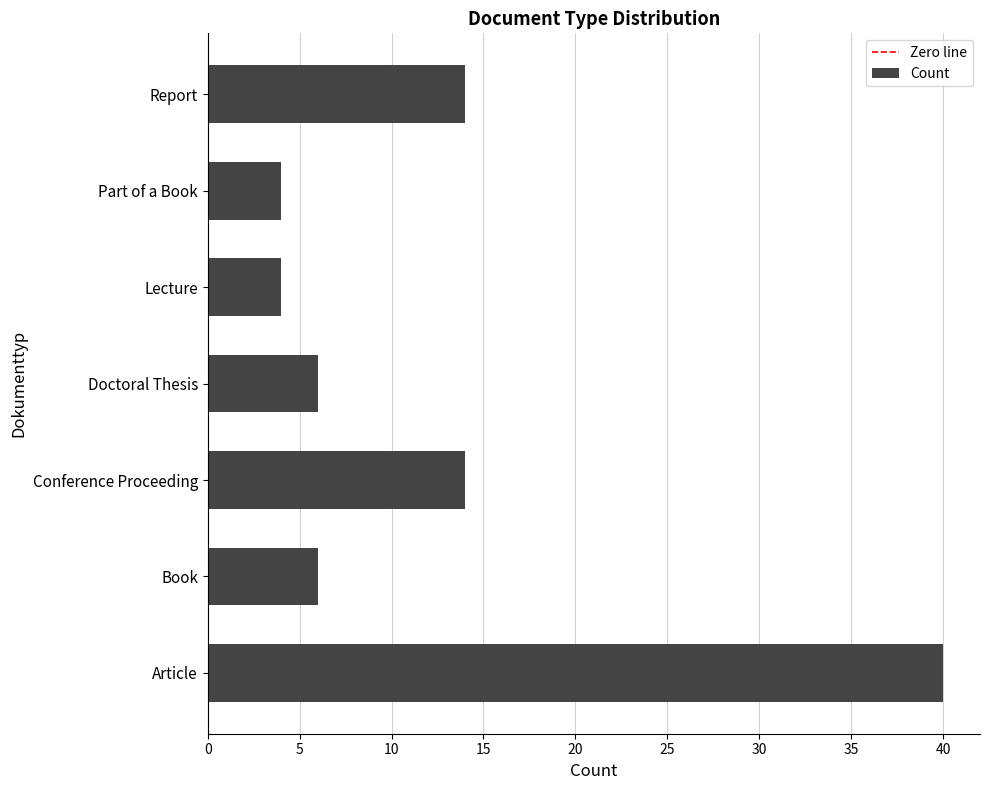

How many bars are there in total?

7